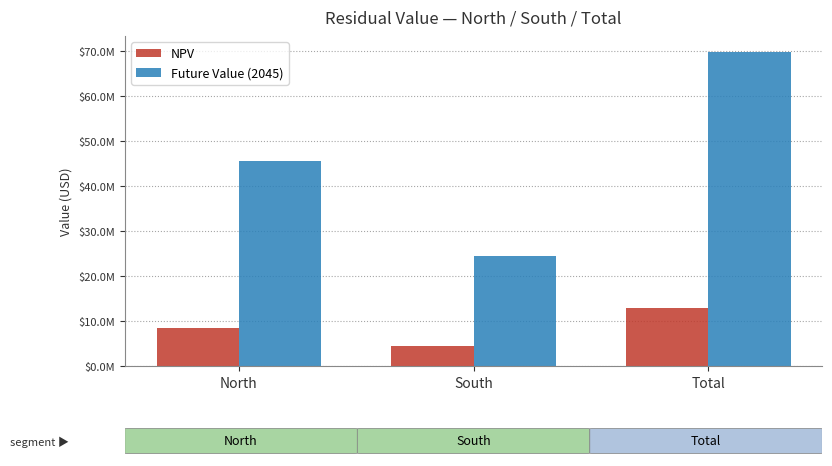

Are the bars grouped side by side (vs. stacked)?

Yes